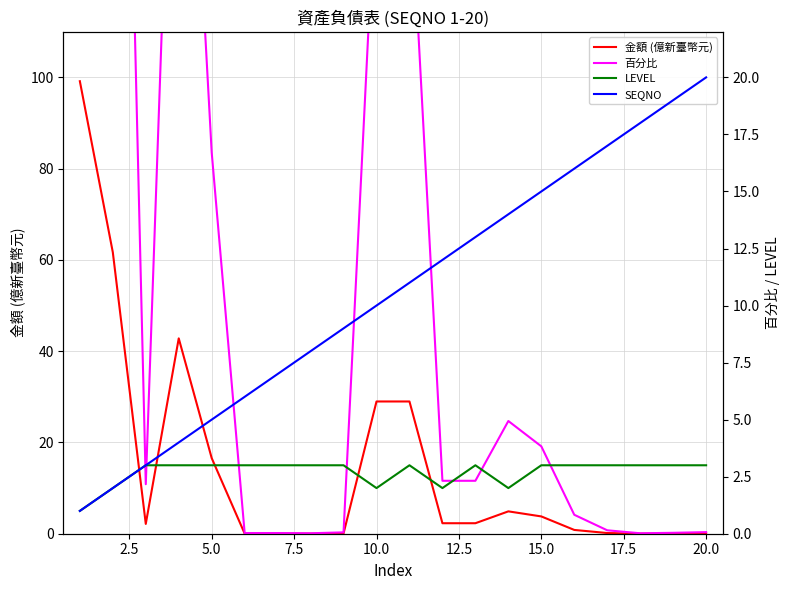

What are all the series names shown in the legend?

金額 (億新臺幣元), 百分比, LEVEL, SEQNO